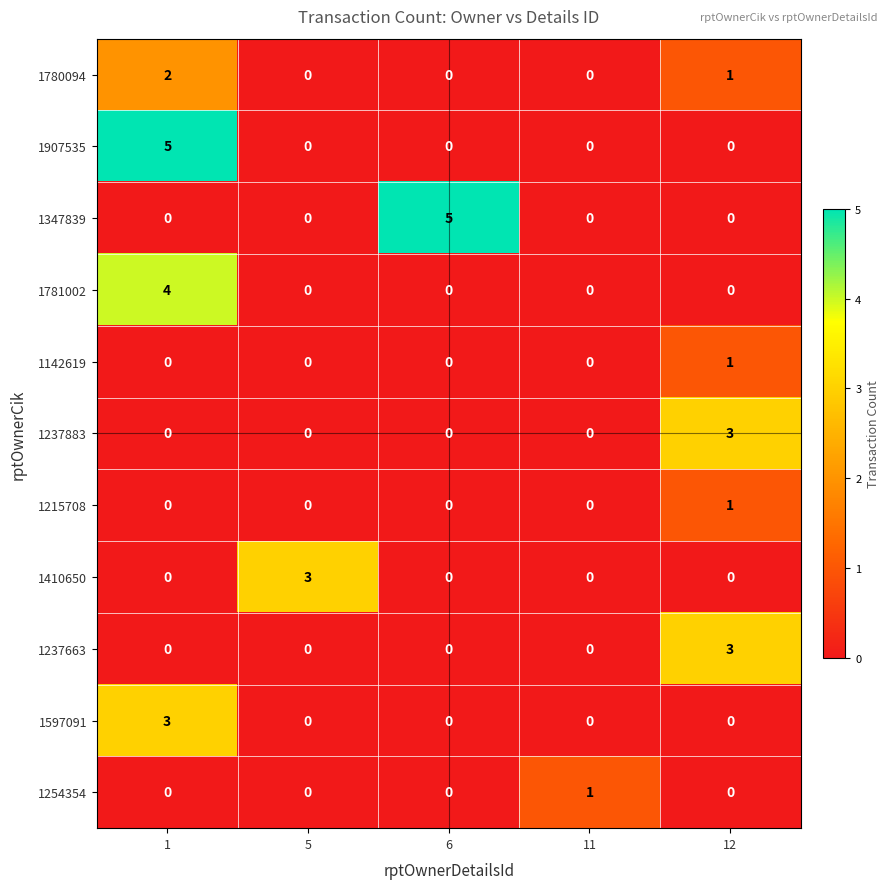

Which category has the highest value in the 1142619 series?

12